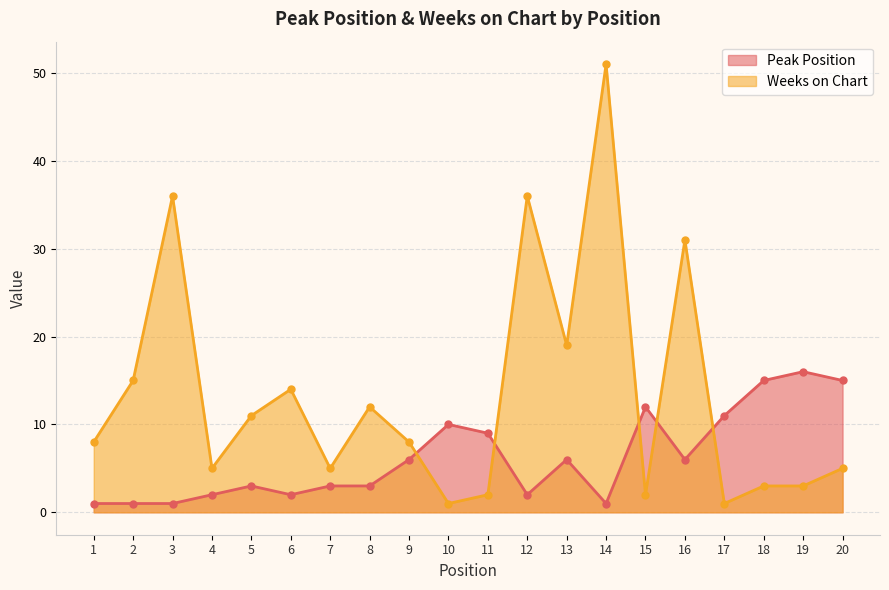

What is the sum of the Weeks on Chart values at 9 and 10?

9